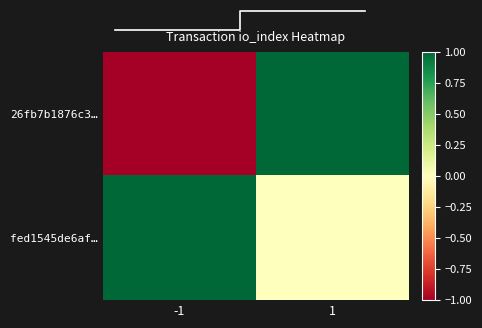

At how many categories does at least one series exceed 0?

2